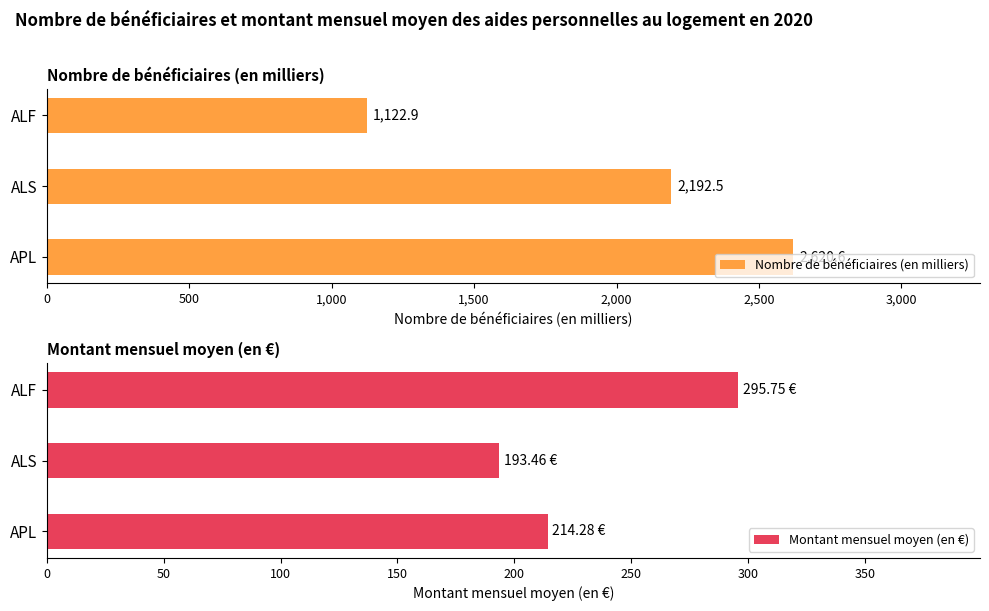

Which category has the lowest value in the Nombre de bénéficiaires (en milliers) series?

ALF